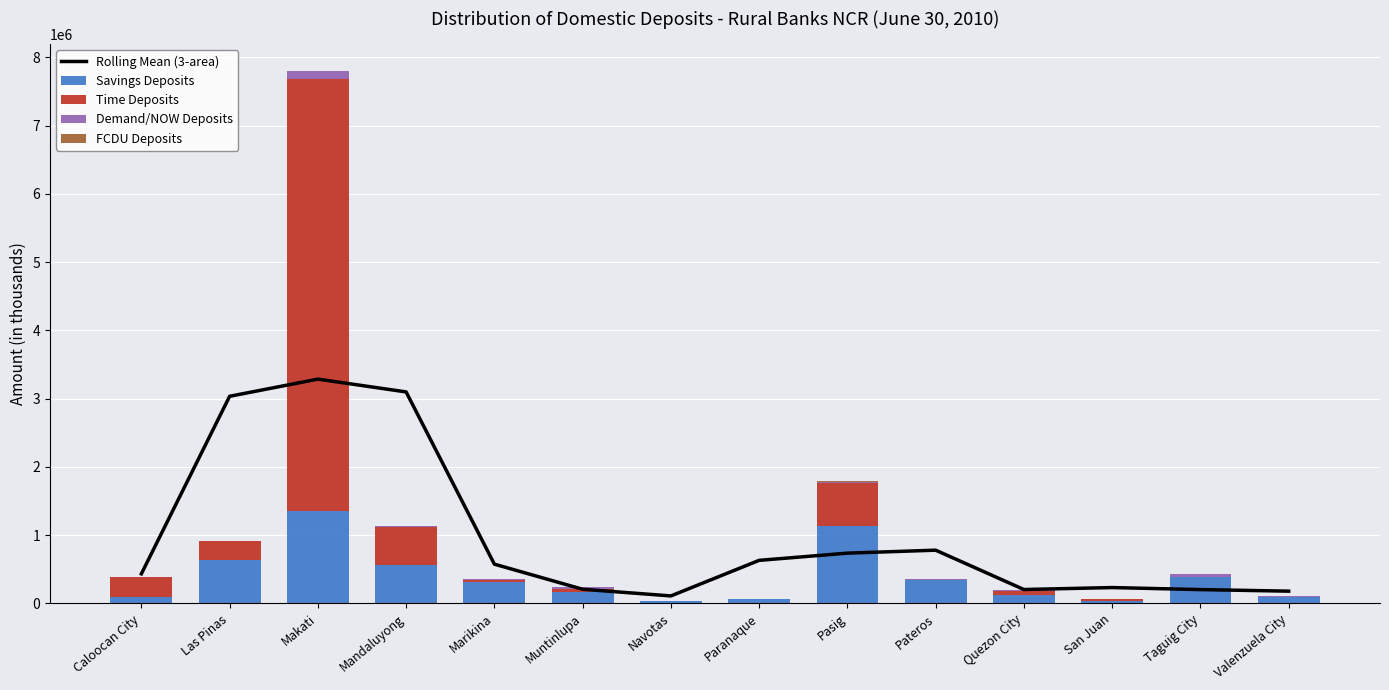

Reading left to right, what are all the values shown in this chart?

Rolling Mean (3-area): Caloocan City=433576.6	Las Pinas=3034821.4	Makati=3286226.5	Mandaluyong=3098503.7	Marikina=575452.5	Muntinlupa=207646.1	Navotas=110015.3	Paranaque=631101.7	Pasig=736746.5	Pateros=780226.3	Quezon City=203890.2	San Juan=232554.8	Taguig City=202763.2	Valenzuela City=179819.3
Savings Deposits: Caloocan City=91359.9	Las Pinas=643250.2	Makati=1350457.8	Mandaluyong=563318.1	Marikina=321211.2	Muntinlupa=167889.0	Navotas=33561.6	Paranaque=60874.1	Pasig=1136715.2	Pateros=340583.7	Quezon City=122042.0	San Juan=28374.9	Taguig City=383131.9	Valenzuela City=87471.8
Time Deposits: Caloocan City=292434.7	Las Pinas=272974.5	Makati=6334176.7	Mandaluyong=558524.8	Marikina=29306.6	Muntinlupa=50485.1	Navotas=0.0	Paranaque=0.0	Pasig=629730.0	Pateros=1010.7	Quezon City=63811.9	San Juan=39681.3	Taguig City=9750.9	Valenzuela City=13921.7
Demand/NOW Deposits: Caloocan City=0.0	Las Pinas=710.3	Makati=117964.1	Mandaluyong=16167.2	Marikina=3248.8	Muntinlupa=16206.9	Navotas=1029.2	Paranaque=0.0	Pasig=17419.2	Pateros=9930.9	Quezon City=5459.4	San Juan=775.6	Taguig City=41357.5	Valenzuela City=545.2
FCDU Deposits: Caloocan City=0.0	Las Pinas=0.0	Makati=1135.7	Mandaluyong=0.0	Marikina=0.0	Muntinlupa=0.0	Navotas=0.0	Paranaque=0.0	Pasig=13975.7	Pateros=0.0	Quezon City=0.0	San Juan=0.0	Taguig City=3278.9	Valenzuela City=0.0